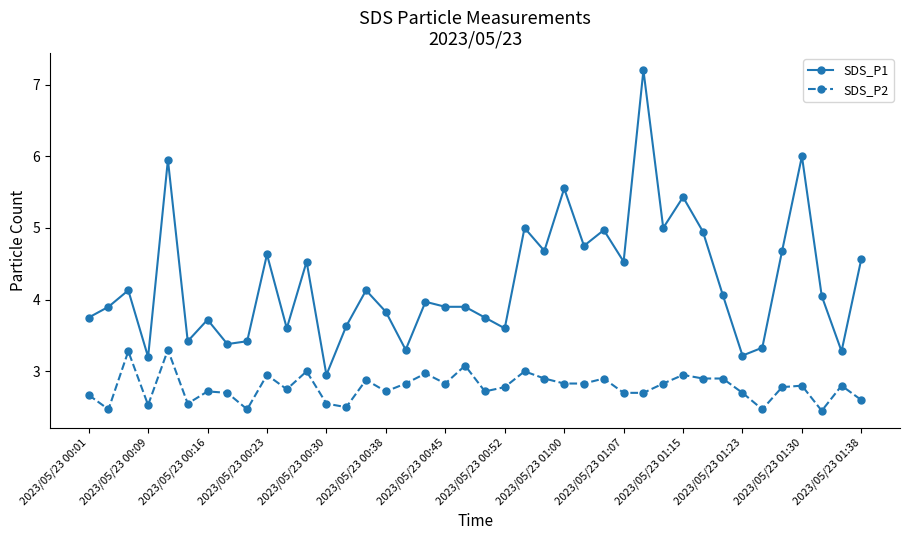

Does the chart have visible grid lines?

No